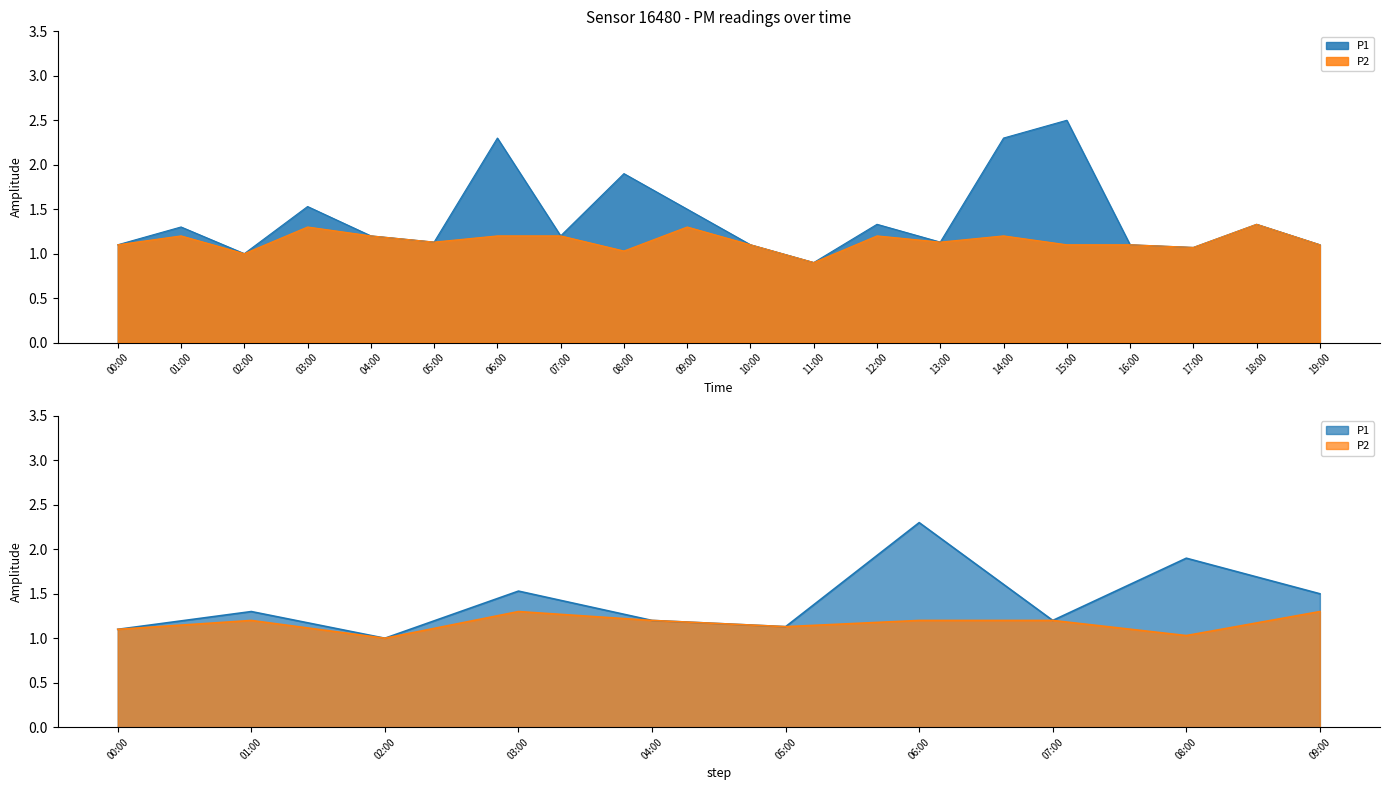

How many interior local valleys does the P1 series have?

6